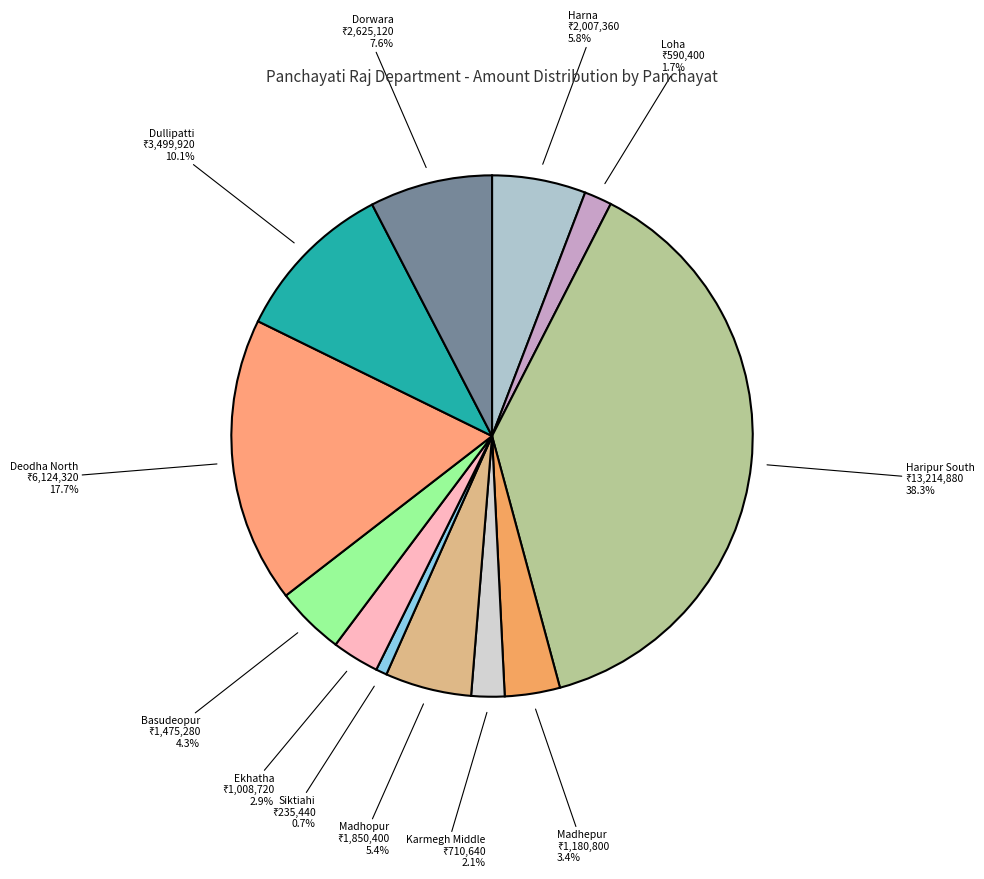

How many slices are in this pie chart?

12